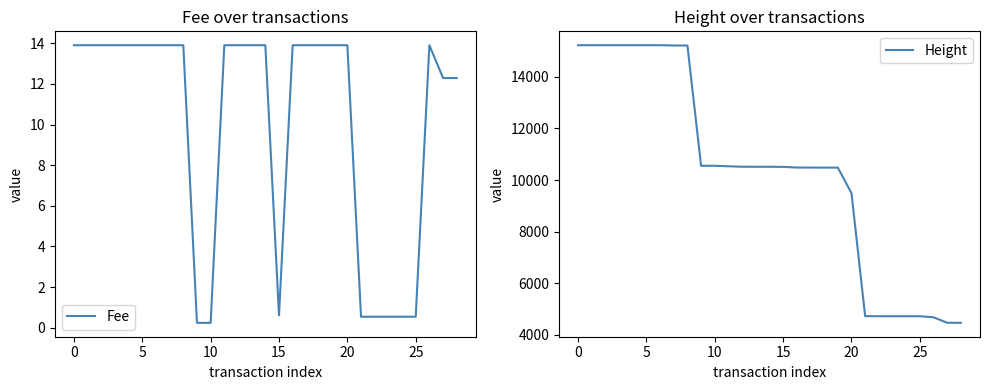

Reading left to right, transcribe all the data shown in this chart.

Fee: 13.9	13.9	13.9	13.9	13.9	13.9	13.9	13.9	13.9	0.2	0.2	13.9	13.9	13.9	13.9	0.6	13.9	13.9	13.9	13.9	13.9	0.5	0.5	0.5	0.5	0.5	13.9	12.3	12.3
Height: 15222.0	15222.0	15222.0	15222.0	15222.0	15222.0	15222.0	15211.0	15211.0	10553.0	10552.0	10533.0	10515.0	10514.0	10514.0	10510.0	10484.0	10483.0	10482.0	10482.0	9493.0	4729.0	4725.0	4725.0	4725.0	4725.0	4684.0	4472.0	4469.0